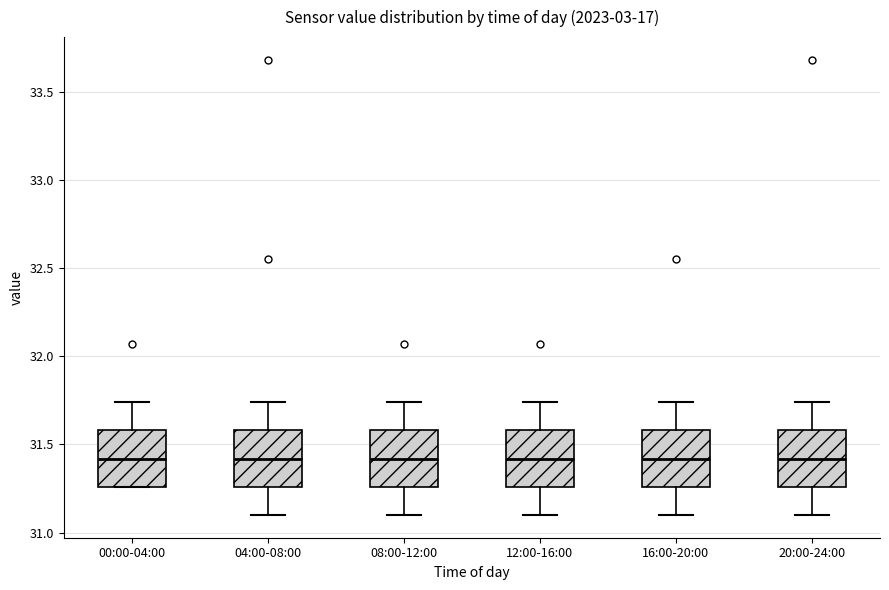

Reading left to right, transcribe this box plot: for each box, give where its median line is, the range the box spans, and where its two whiskers end, as read against the y-axis. The values are not printed on the chart, so give them approximately, as read against the axis.

00:00-04:00: median 31.40, box 31.25 to 31.60, whiskers 31.25 to 31.75
04:00-08:00: median 31.40, box 31.25 to 31.60, whiskers 31.10 to 31.75
08:00-12:00: median 31.40, box 31.25 to 31.60, whiskers 31.10 to 31.75
12:00-16:00: median 31.40, box 31.25 to 31.60, whiskers 31.10 to 31.75
16:00-20:00: median 31.40, box 31.25 to 31.60, whiskers 31.10 to 31.75
20:00-24:00: median 31.40, box 31.25 to 31.60, whiskers 31.10 to 31.75